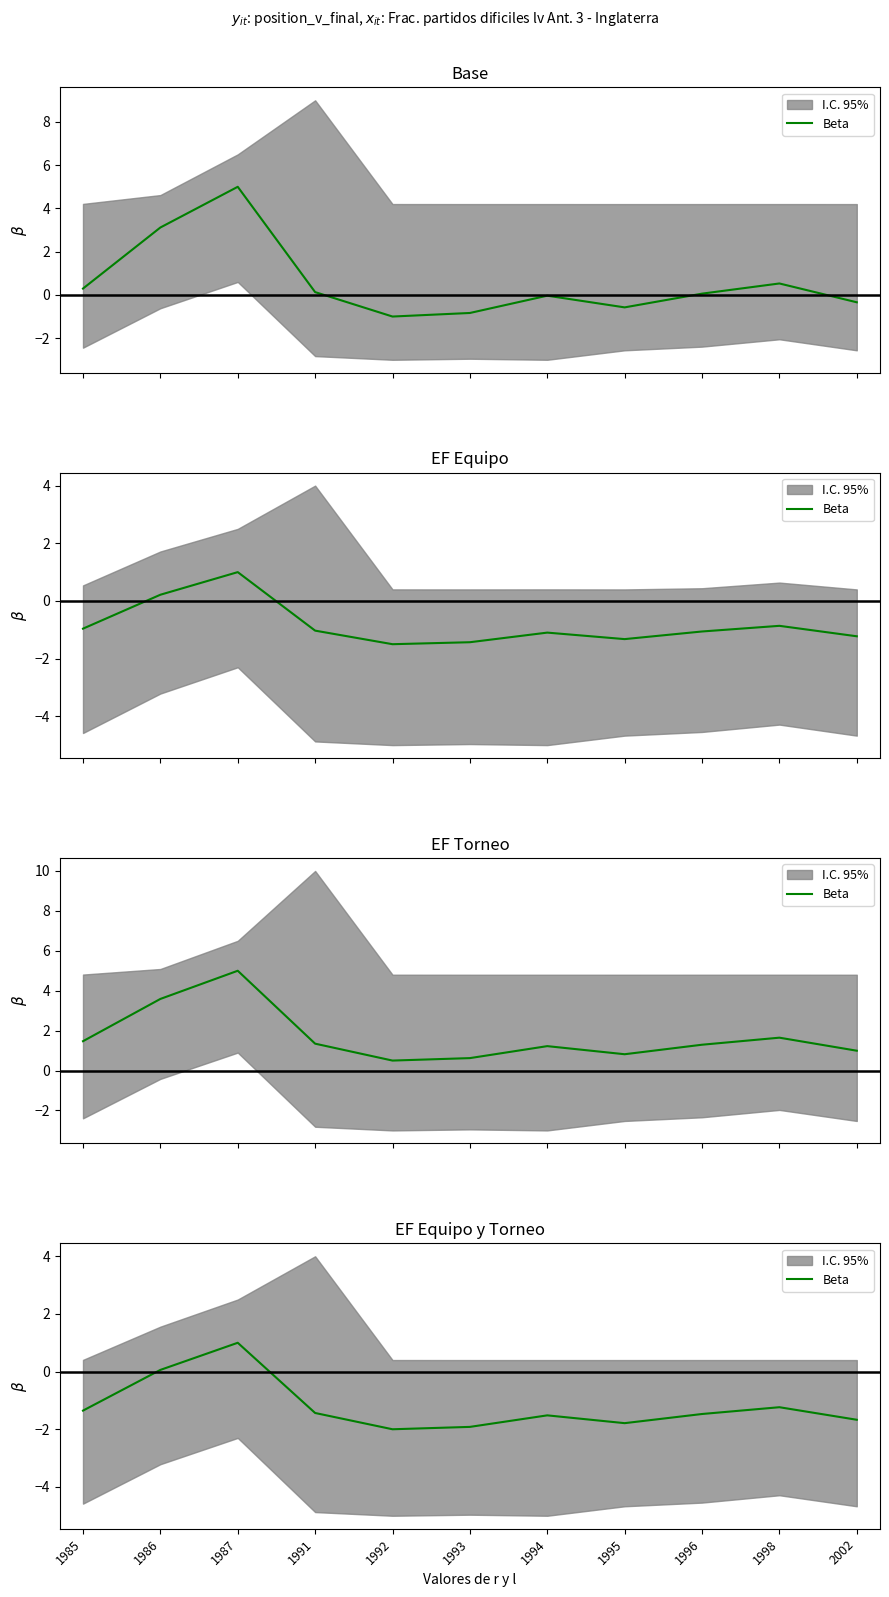

Rank the categories by value from lowest to highest.

1992, 1993, 1995, 2002, 1994, 1996, 1991, 1985, 1998, 1986, 1987